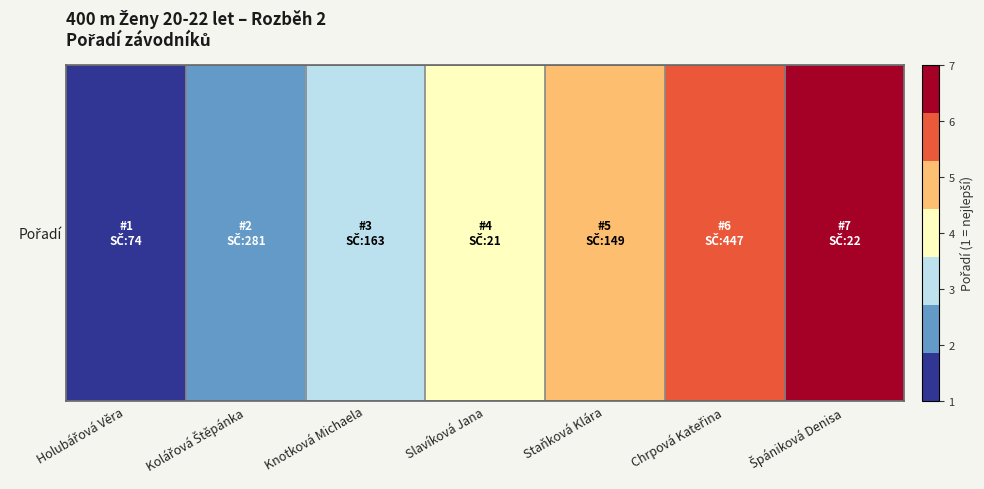

List the labels in order of value, largest first.

Špániková Denisa, Chrpová Kateřina, Staňková Klára, Slavíková Jana, Knotková Michaela, Kolářová Štěpánka, Holubářová Věra